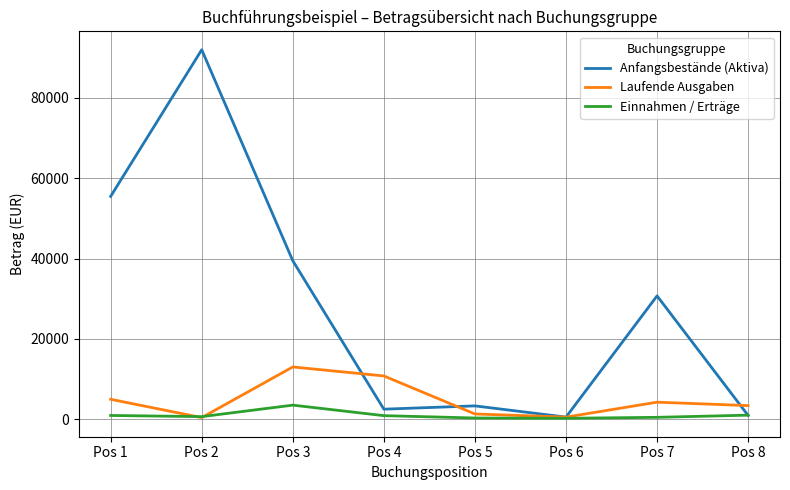

Does the chart display data point markers on the line(s)?

No